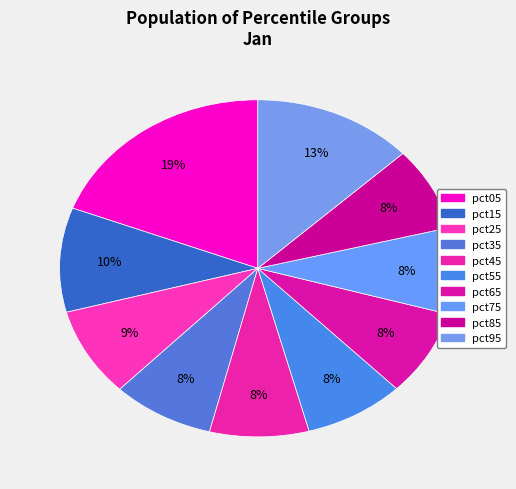

How many segments does this pie chart have?

10